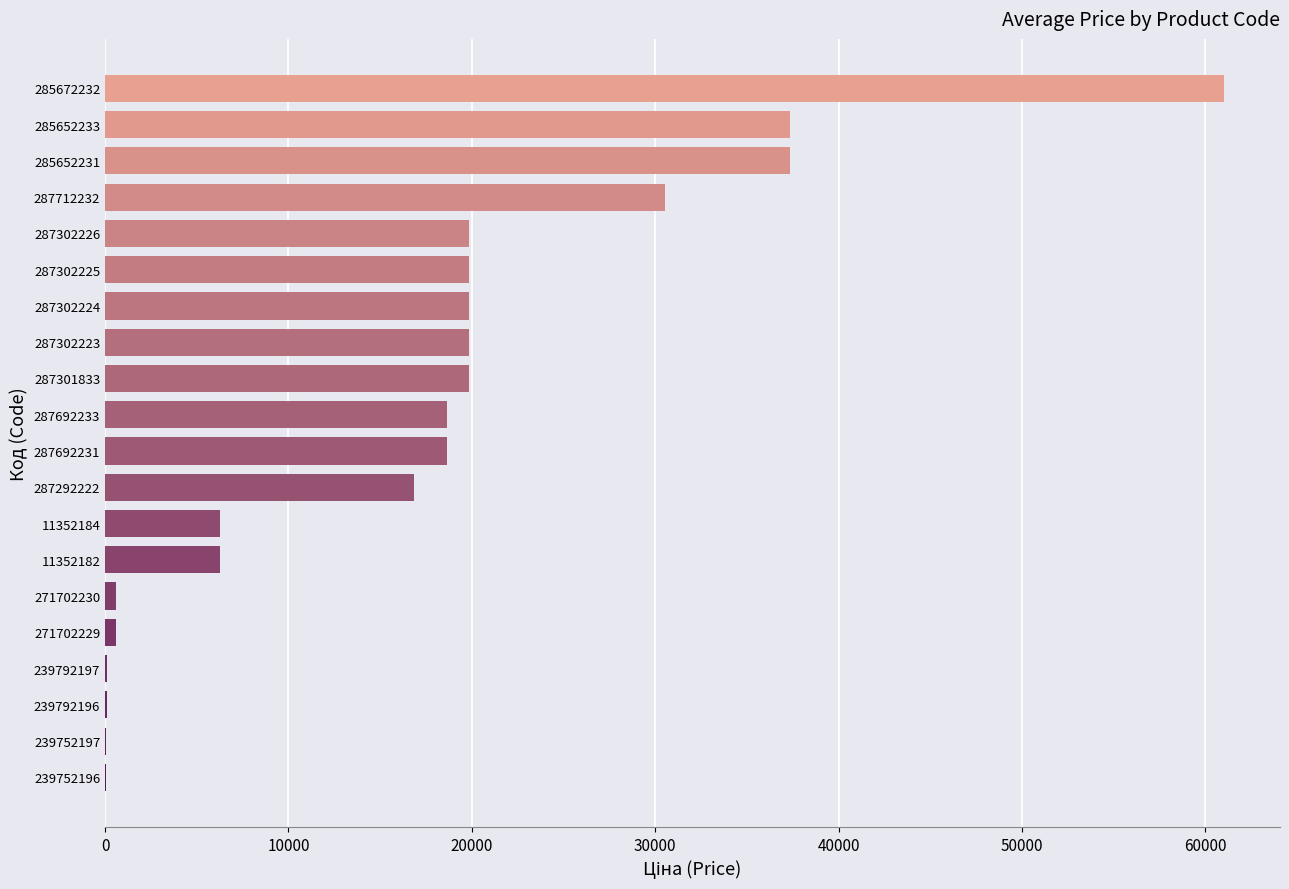

Is it true that the value at 285652233 is 14457.2?

False